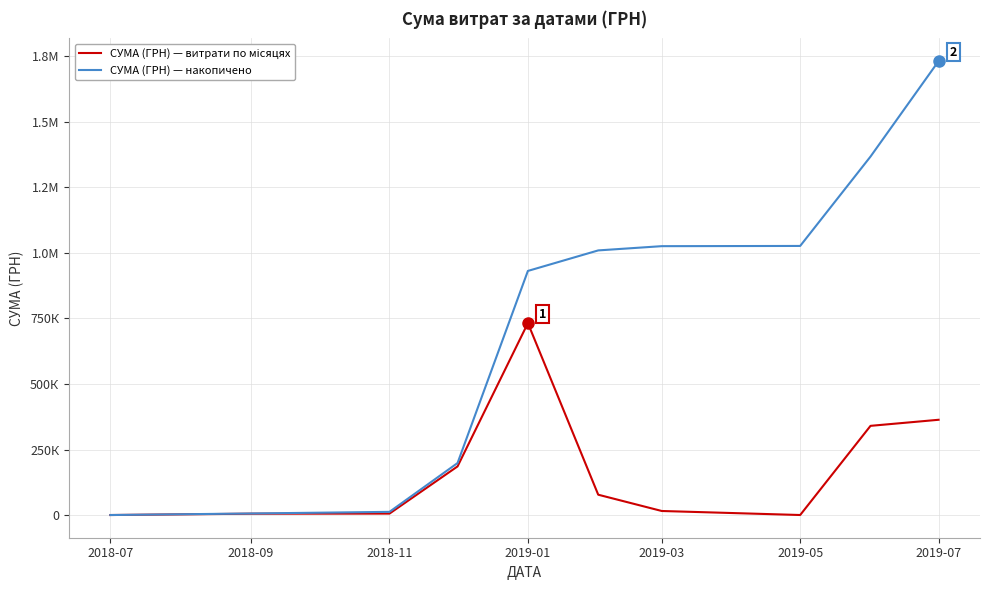

What is the difference between the maximum and minimum values in the СУМА (ГРН) — накопичено series?

1729511.7